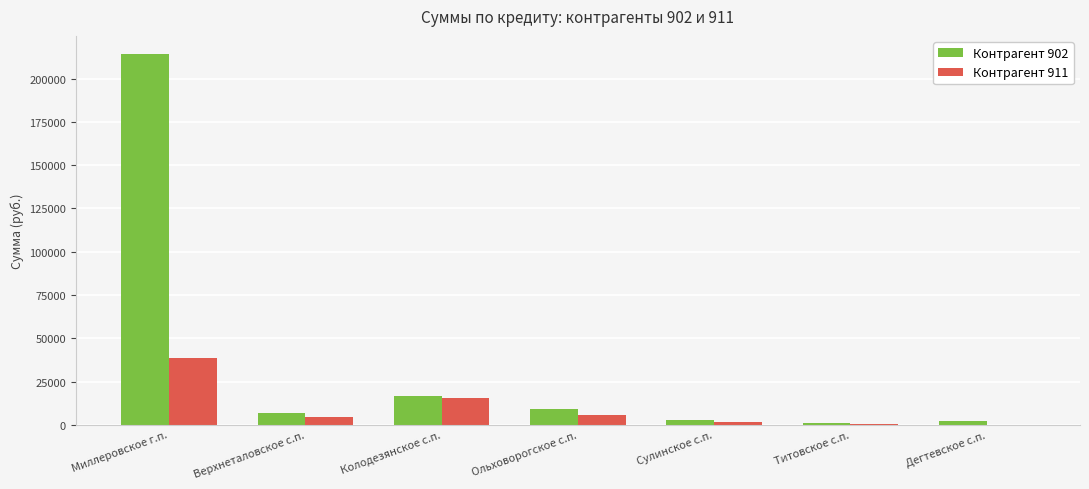

Is it true that Контрагент 911 equals 15700.0 at Колодезянское с.п.?

True